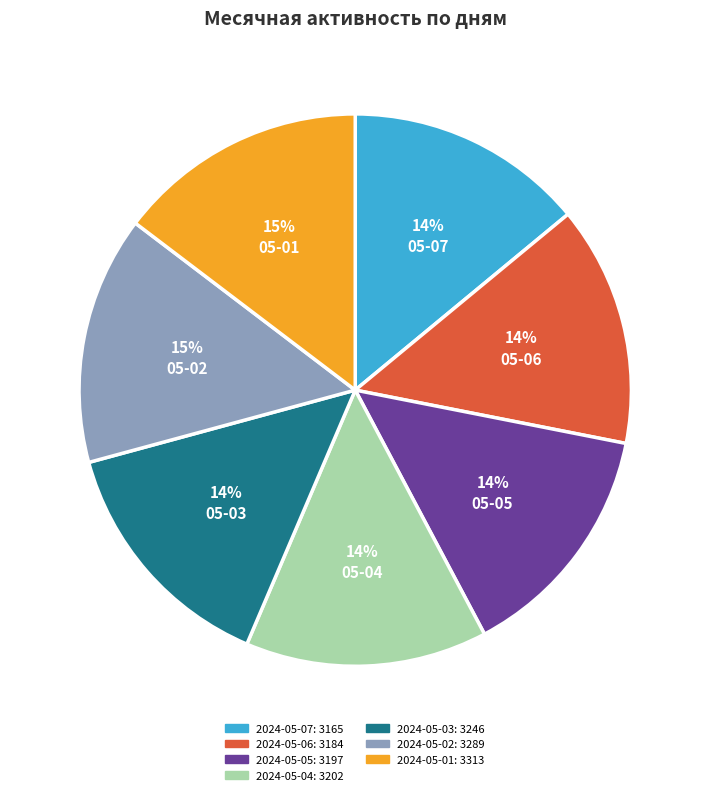

True or false: 2024-05-05 accounts for 14% of the total.

True